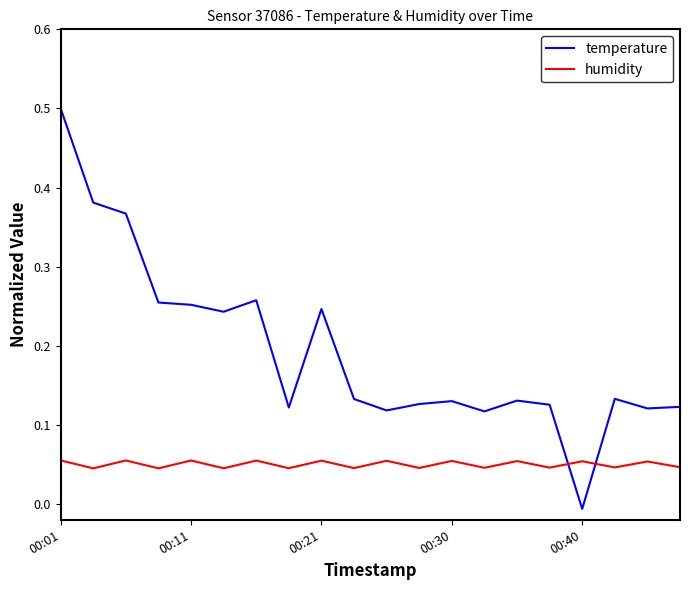

Rank the series by their maximum value, from highest to lowest.

temperature, humidity